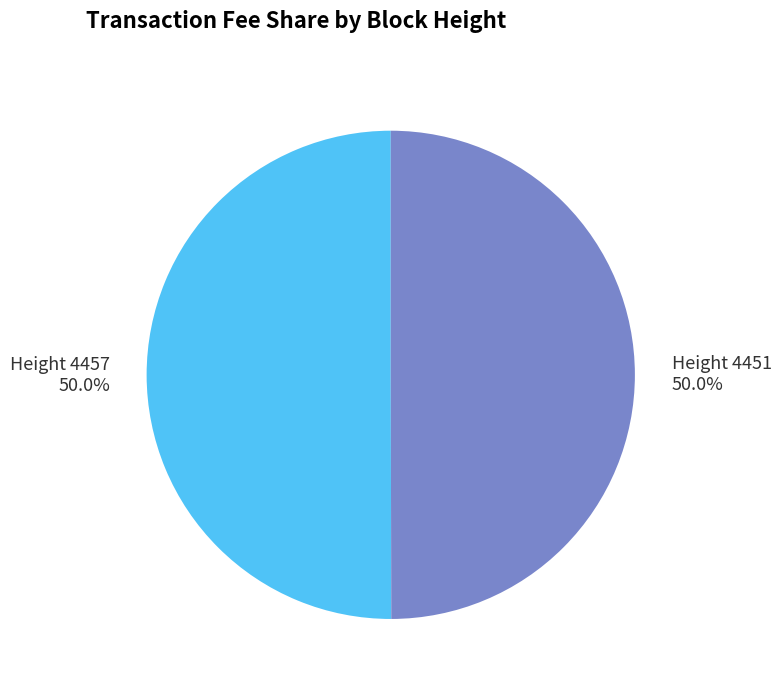

Approximately how many times larger is the value at Height 4451 compared to Height 4457?

1.0